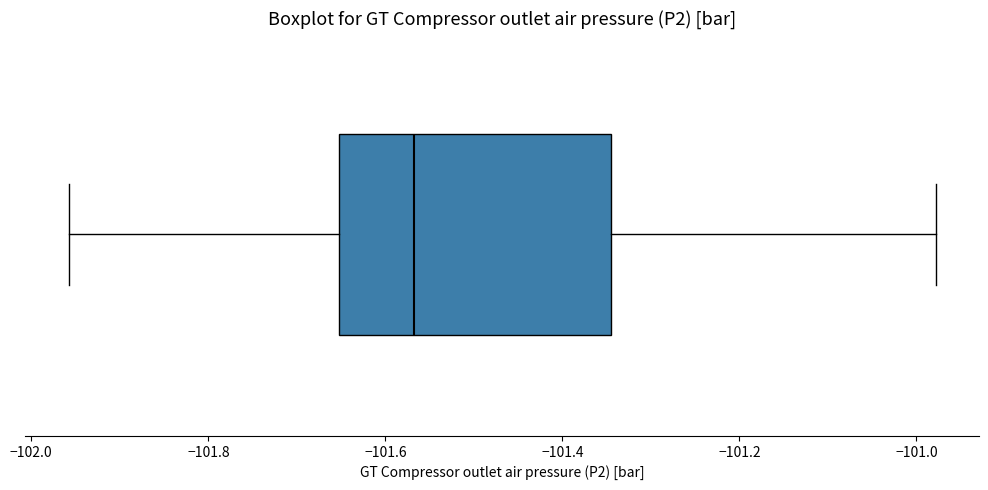

Read this box plot against the x-axis: the position of the median line, the range covered by the box, and the ends of both whiskers. The values are not printed on the chart, so give them approximately, as read against the axis.

median -101.56, box -101.66 to -101.34, whiskers -101.96 to -100.98